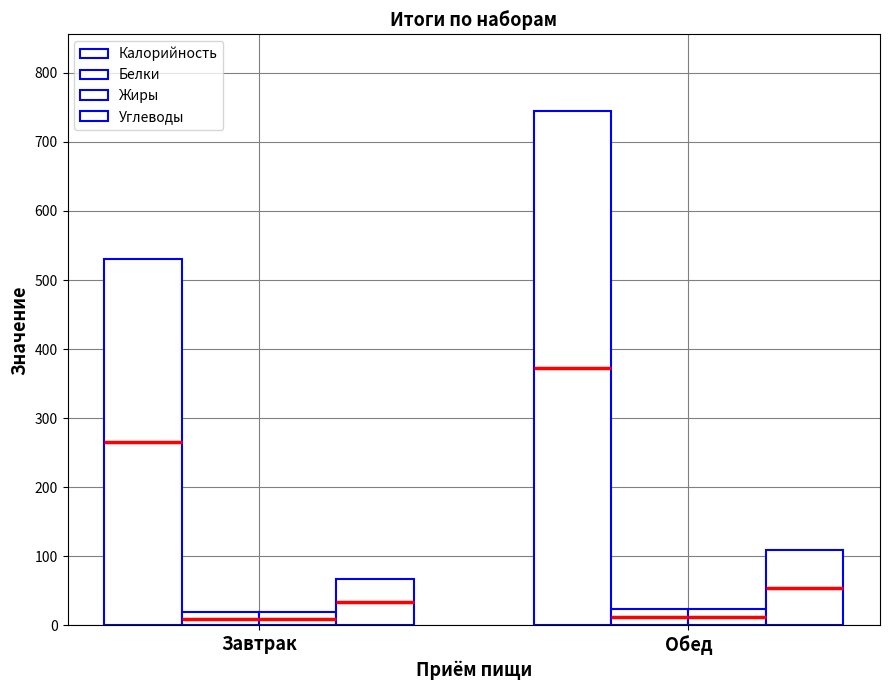

The Жиры series shows 33.2 at Обед. True or false?

False